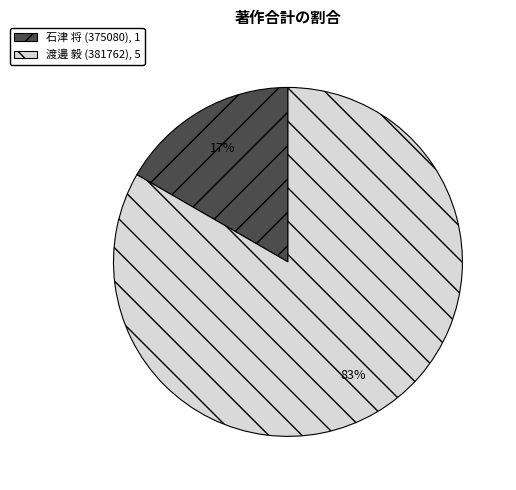

Is there a majority slice in this chart?

Yes